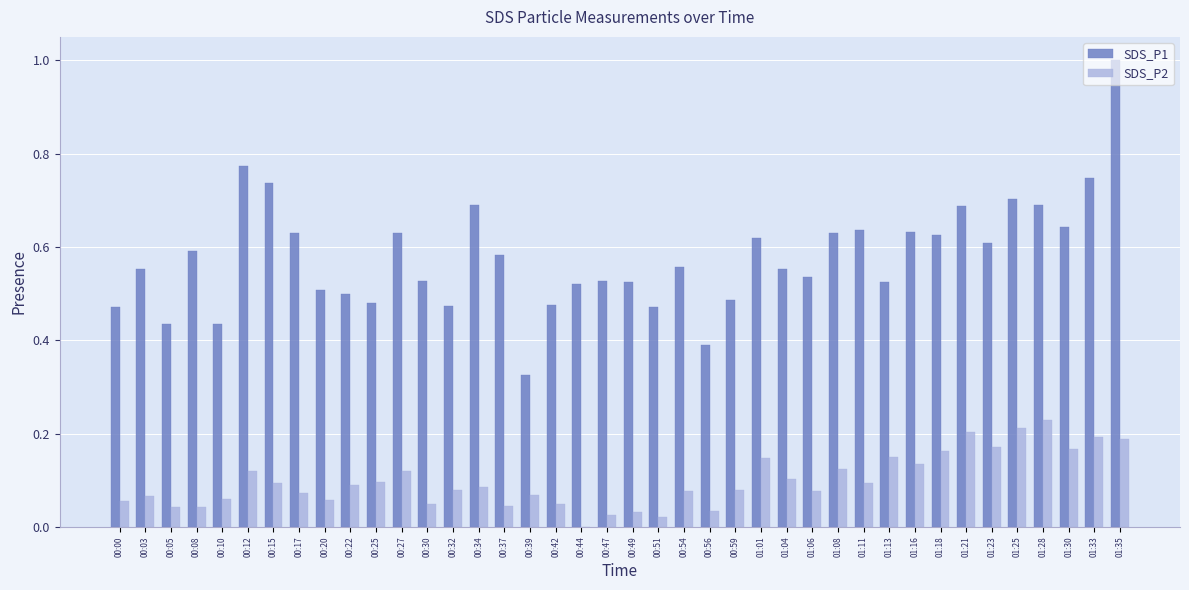

The value of SDS_P1 at 01:25 is 0.7. True or false?

True